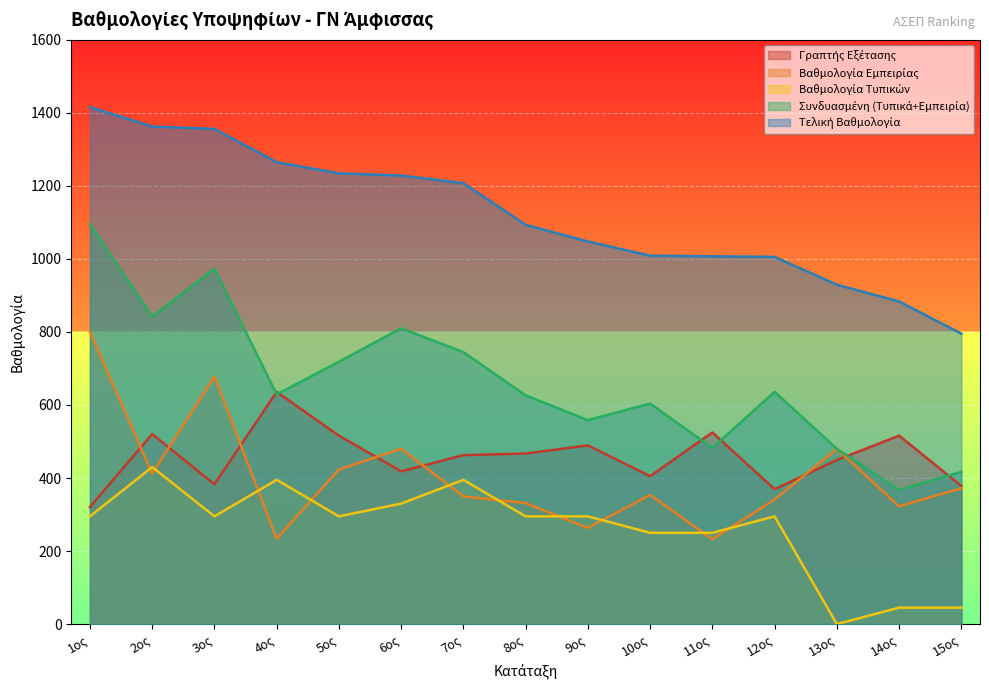

Between 8ος and 11ος, which series saw the biggest shift?

Συνδυασμένη (Τυπικά+Εμπειρία)